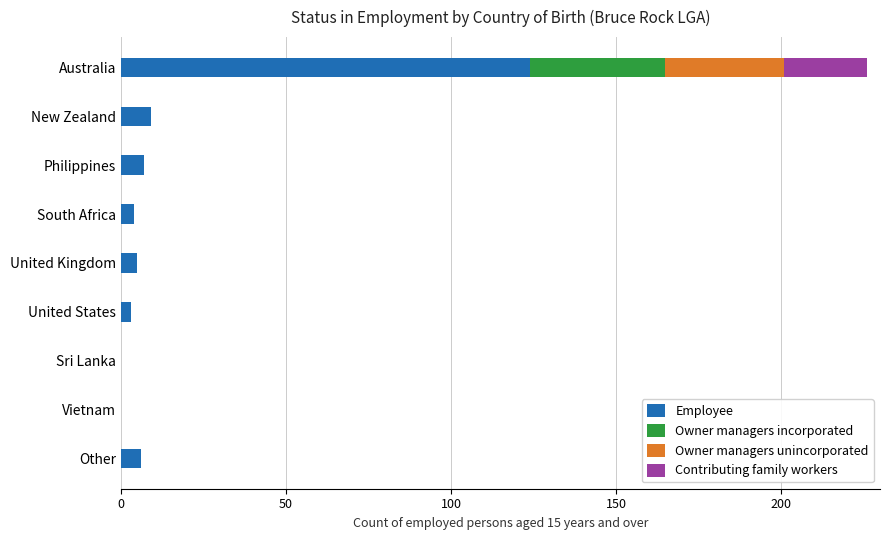

Which category has the highest value in the Employee series?

Australia